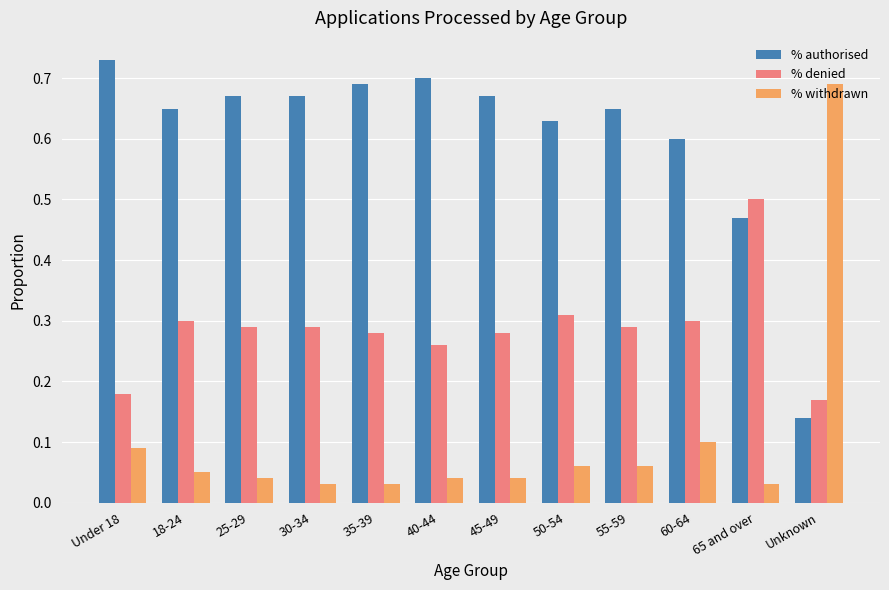

Rank the series at Unknown from lowest to highest value.

% authorised, % denied, % withdrawn